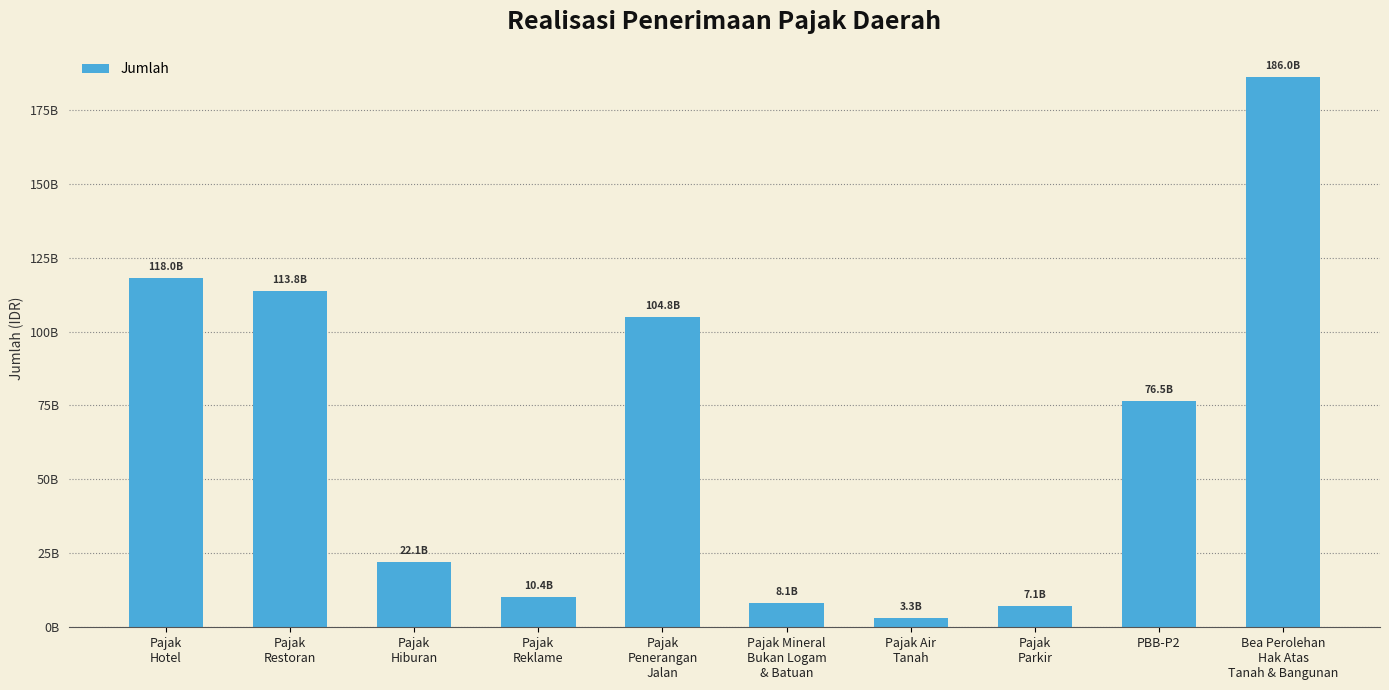

Which has a higher value, Pajak
Reklame or Bea Perolehan
Hak Atas
Tanah & Bangunan?

Bea Perolehan
Hak Atas
Tanah & Bangunan